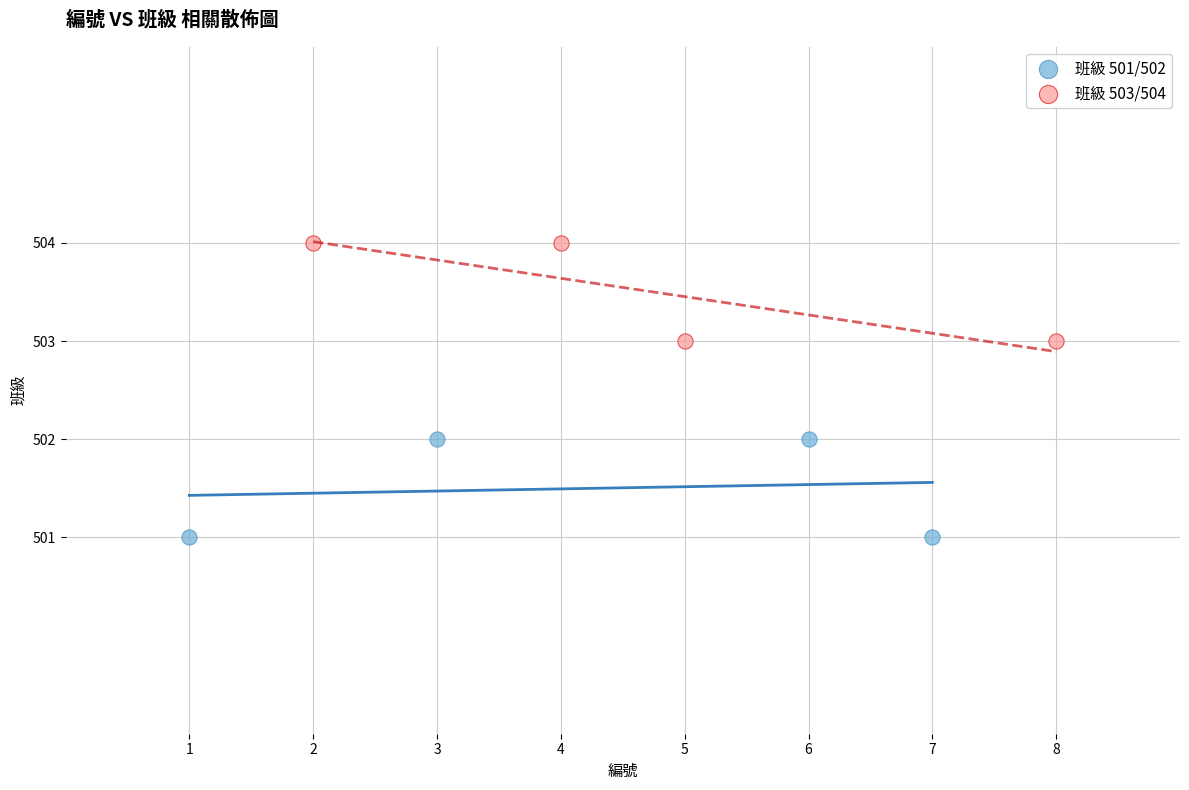

Which series reaches the maximum Y coordinate?

班級 503/504